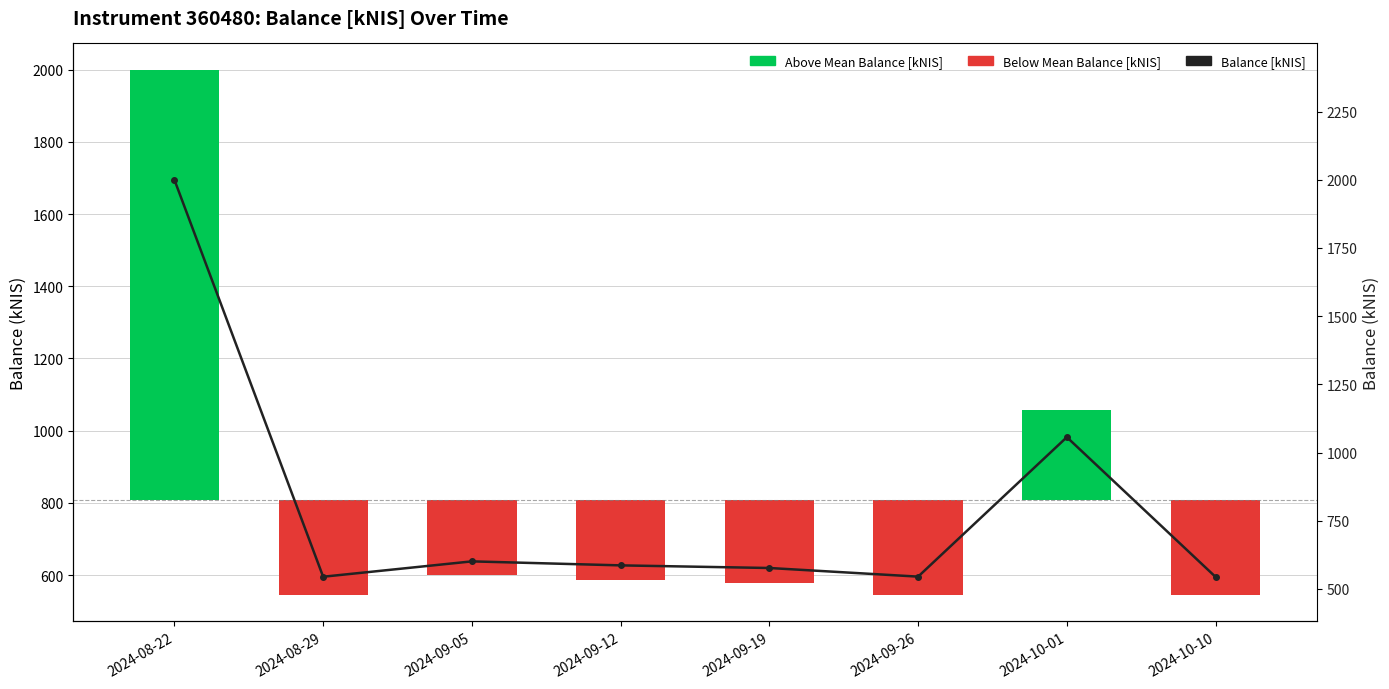

Rank the series by their average value, from lowest to highest.

Below Mean Balance - Instrument 360480 [kNIS], Above Mean Balance - Instrument 360480 [kNIS], Balance [kNIS]